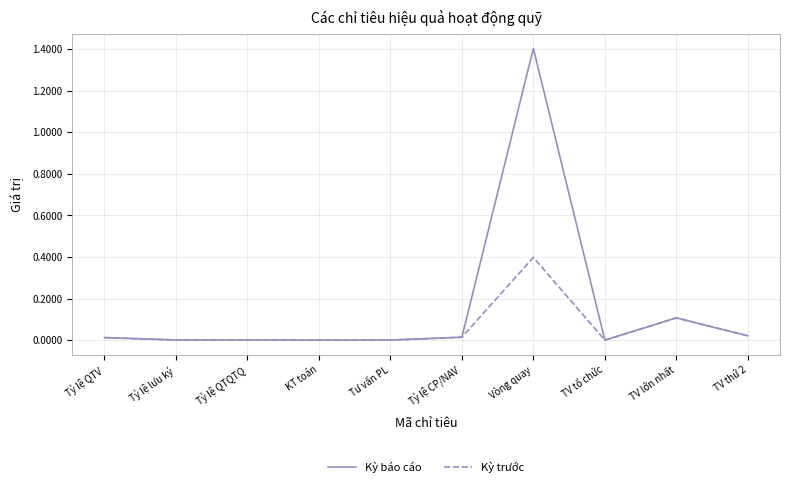

What is the highest value of the Kỳ báo cáo series?

1.4